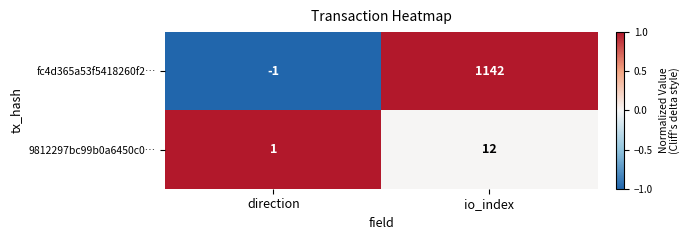

Rank the series at io_index from highest to lowest value.

fc4d365a53f5418260f2…, 9812297bc99b0a6450c0…